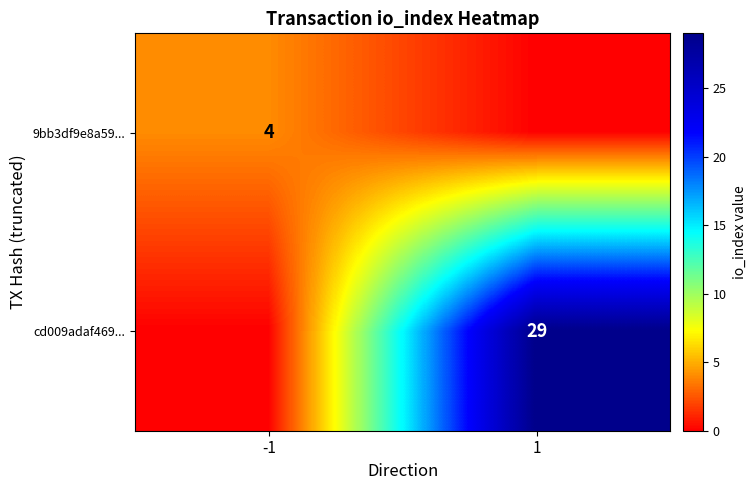

The cd009adaf469... series shows 29 at 1. True or false?

True